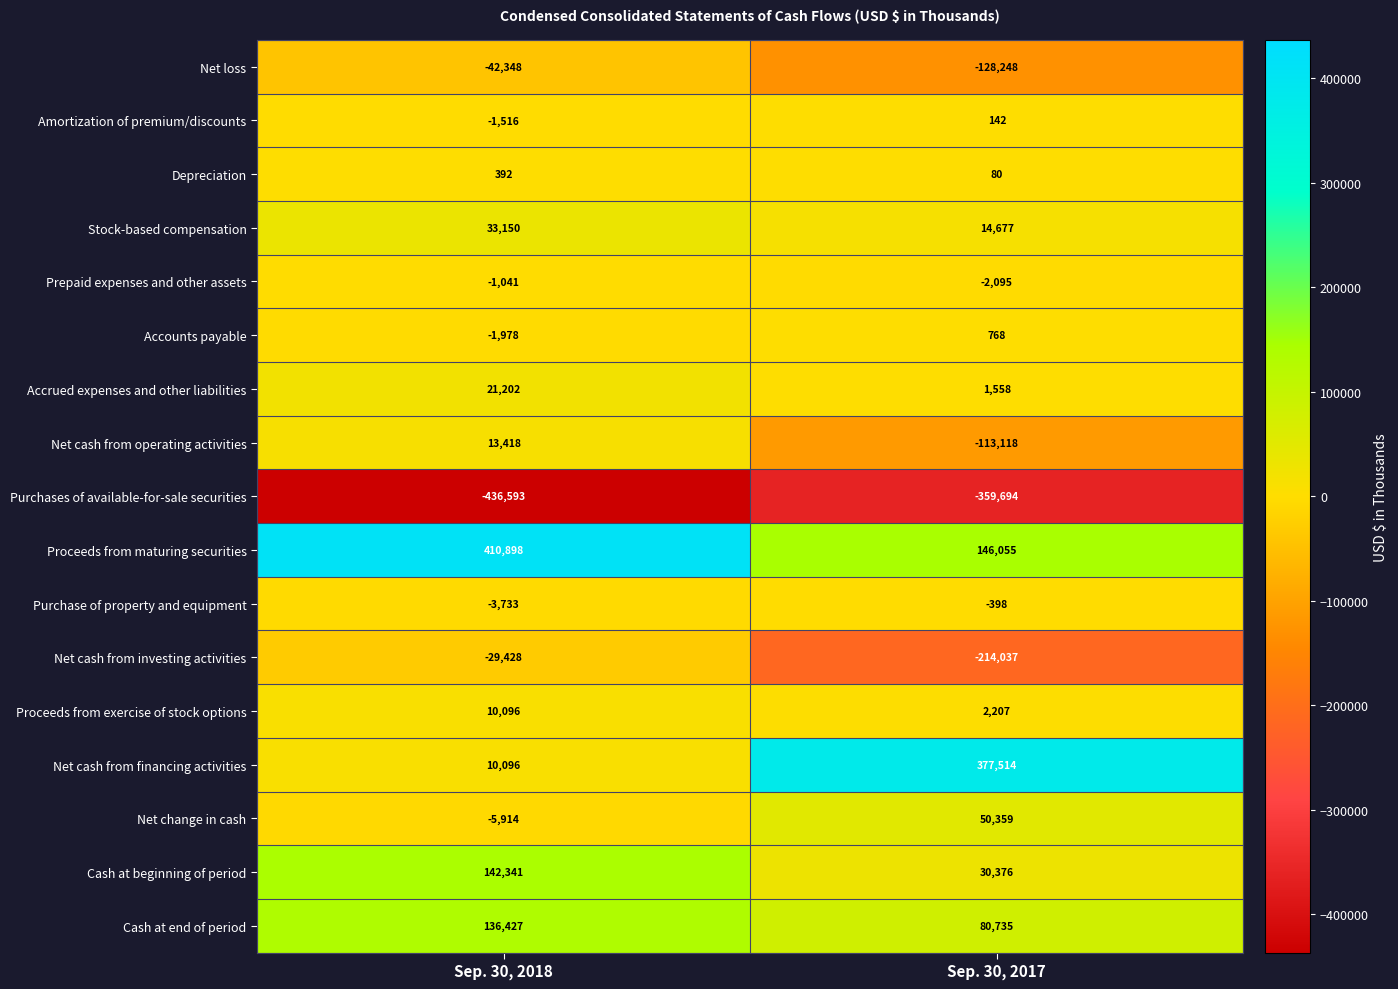

The Amortization of premium/discounts series shows 33 at Sep. 30, 2017. True or false?

False